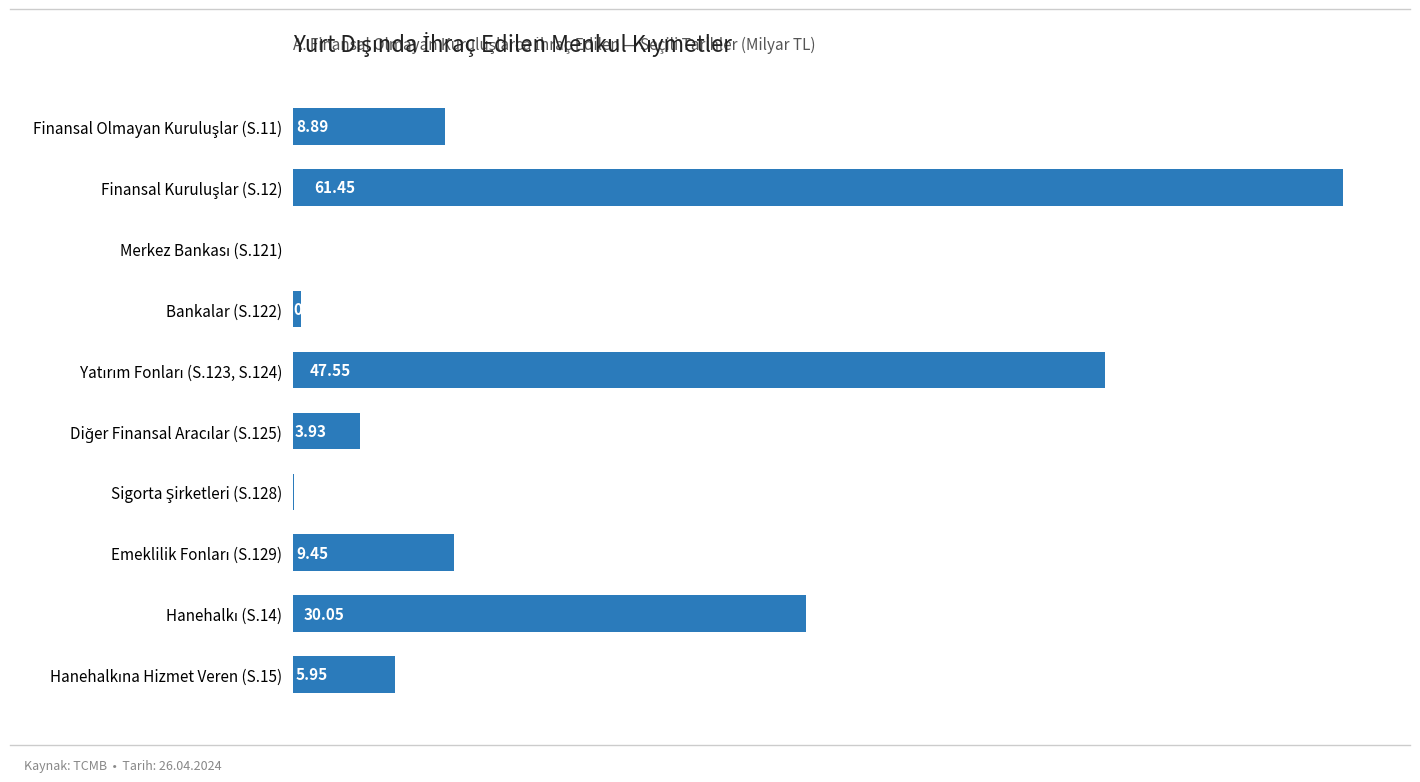

What is the sum of all values?

167.8